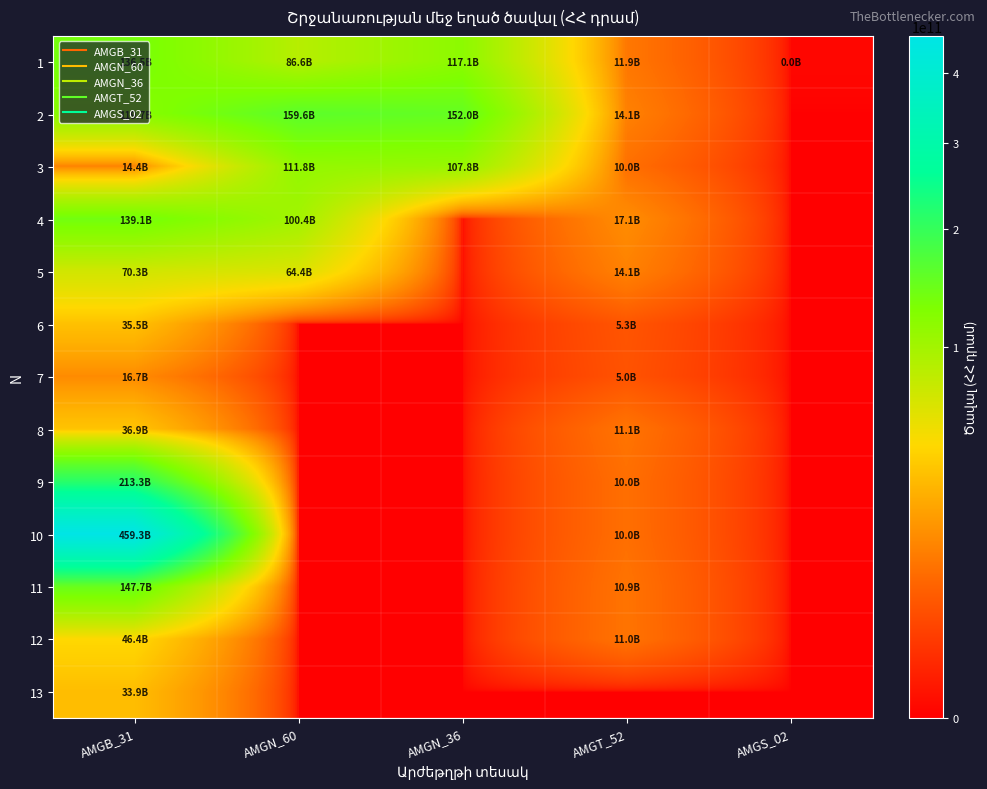

Reading left to right, list all the values displayed in this chart.

1: AMGB_31=136529762000	AMGN_60=86618280000	AMGN_36=117094174000	AMGT_52=11853752000	AMGS_02=13786000
2: AMGB_31=119700405000	AMGN_60=159559256000	AMGN_36=152040849000	AMGT_52=14074056000	AMGS_02=0
3: AMGB_31=14366264000	AMGN_60=111841880000	AMGN_36=107784190000	AMGT_52=10035064000	AMGS_02=0
4: AMGB_31=139060840000	AMGN_60=100441615000	AMGN_36=0	AMGT_52=17106524000	AMGS_02=0
5: AMGB_31=70329000000	AMGN_60=64369500000	AMGN_36=0	AMGT_52=14111138000	AMGS_02=0
6: AMGB_31=35500000000	AMGN_60=0	AMGN_36=0	AMGT_52=5300000000	AMGS_02=0
7: AMGB_31=16690090000	AMGN_60=0	AMGN_36=0	AMGT_52=5000625000	AMGS_02=0
8: AMGB_31=36900002000	AMGN_60=0	AMGN_36=0	AMGT_52=11091845000	AMGS_02=0
9: AMGB_31=213282620000	AMGN_60=0	AMGN_36=0	AMGT_52=10006904000	AMGS_02=0
10: AMGB_31=459266540000	AMGN_60=0	AMGN_36=0	AMGT_52=10035139000	AMGS_02=0
11: AMGB_31=147738459000	AMGN_60=0	AMGN_36=0	AMGT_52=10912791000	AMGS_02=0
12: AMGB_31=46420000000	AMGN_60=0	AMGN_36=0	AMGT_52=11002000000	AMGS_02=0
13: AMGB_31=33879420000	AMGN_60=0	AMGN_36=0	AMGT_52=0	AMGS_02=0